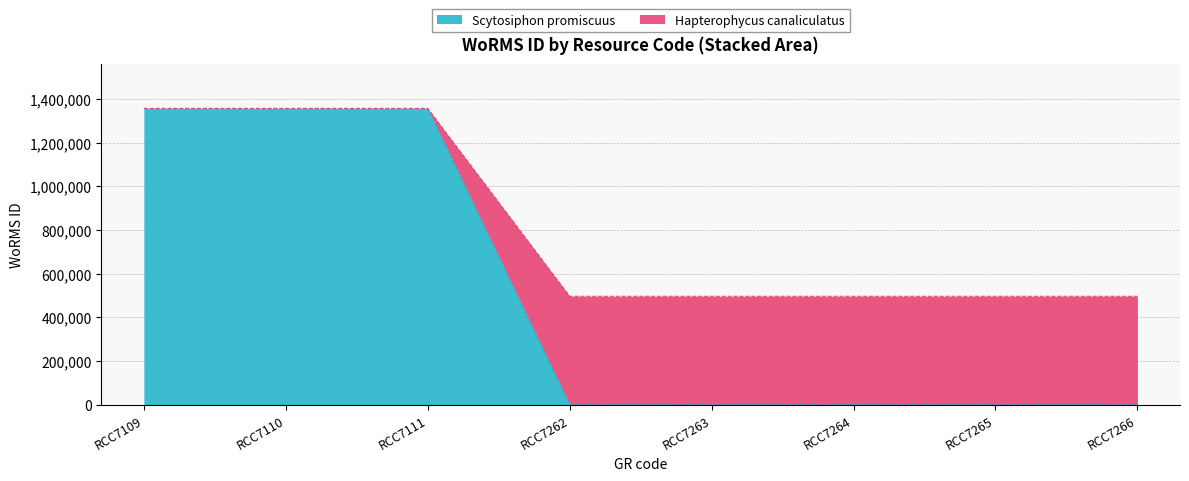

The value of Scytosiphon promiscuus at RCC7266 is 853558. True or false?

False